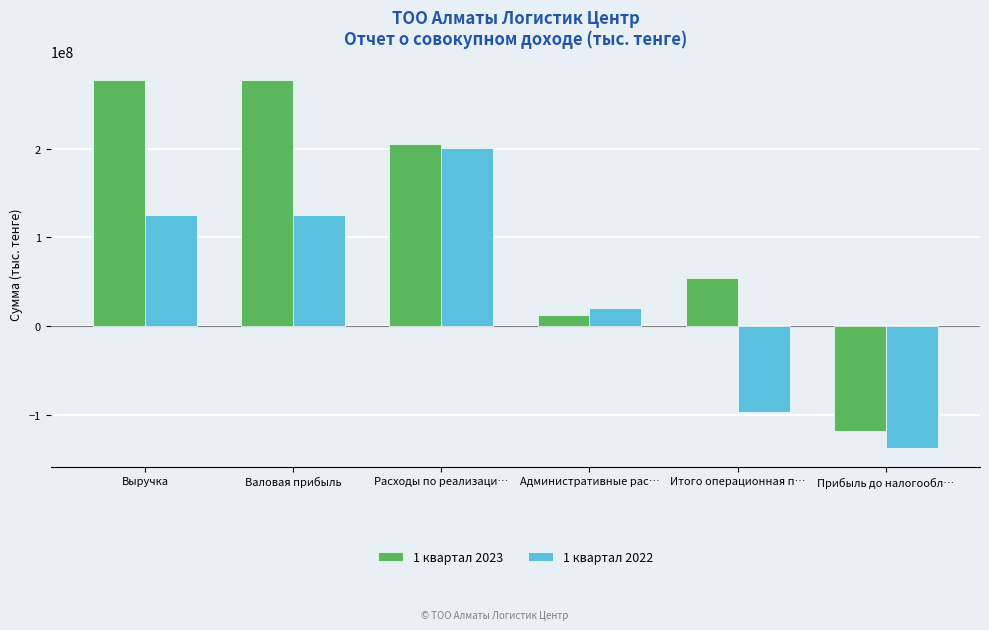

At which label does 1 квартал 2023 reach its minimum?

Прибыль до налогообл…